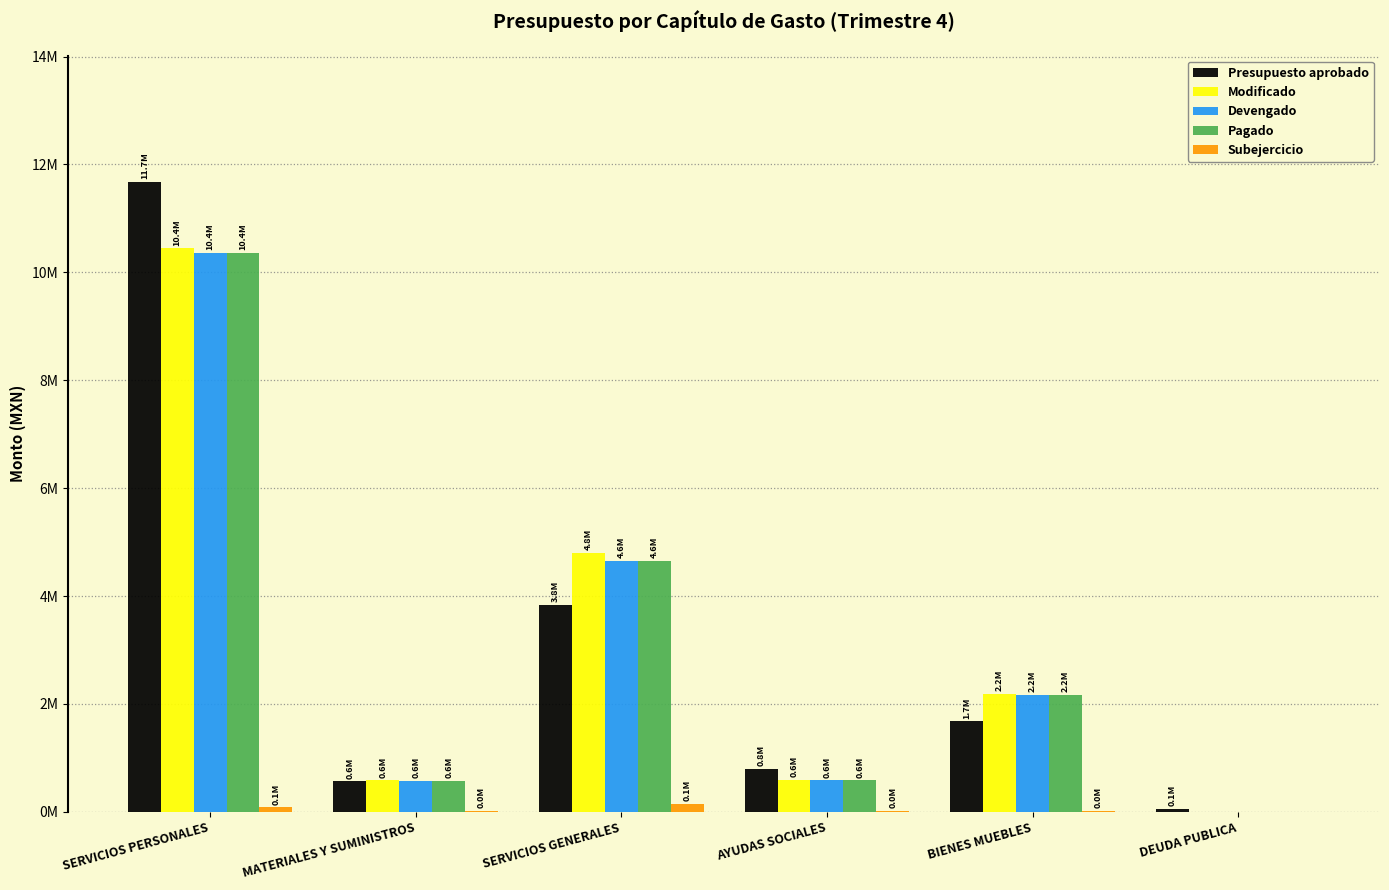

Which series has the largest total across all categories?

Presupuesto aprobado